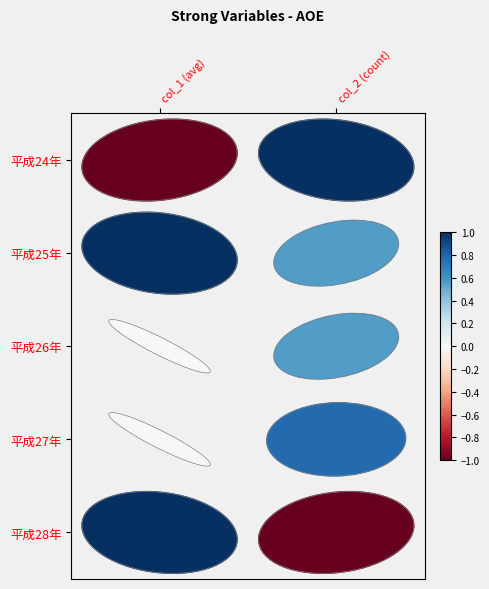

List the series in order of their peak value, highest first.

平成24年, 平成25年, 平成28年, 平成27年, 平成26年